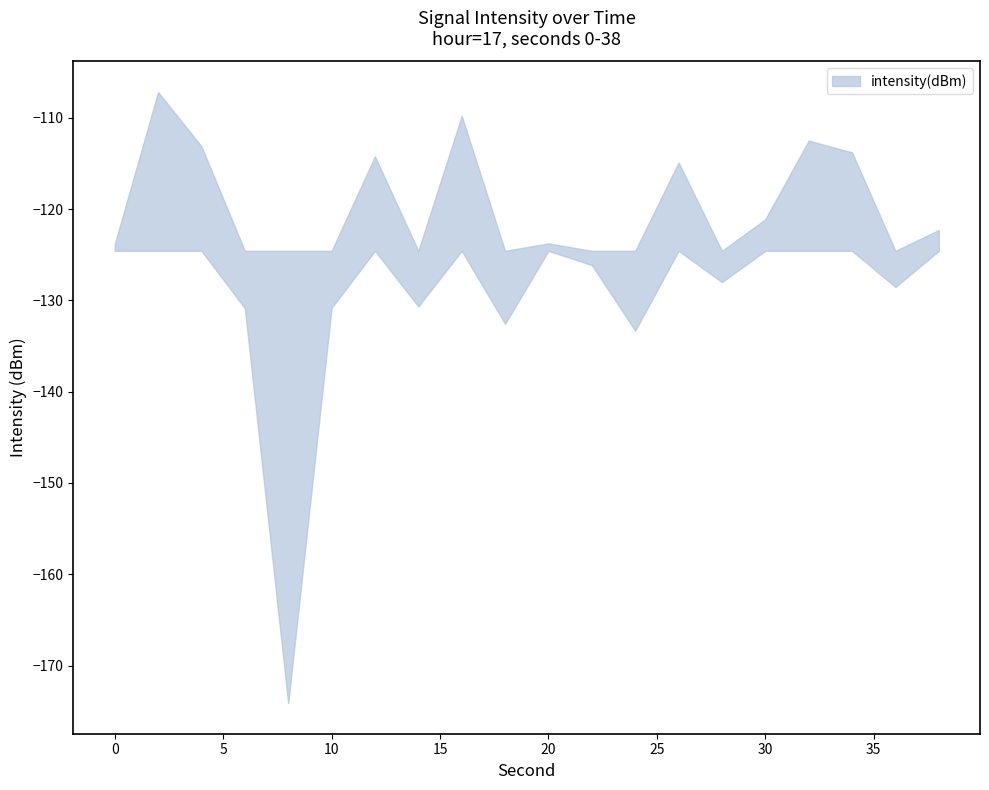

What is the difference between the maximum and minimum values?

66.9